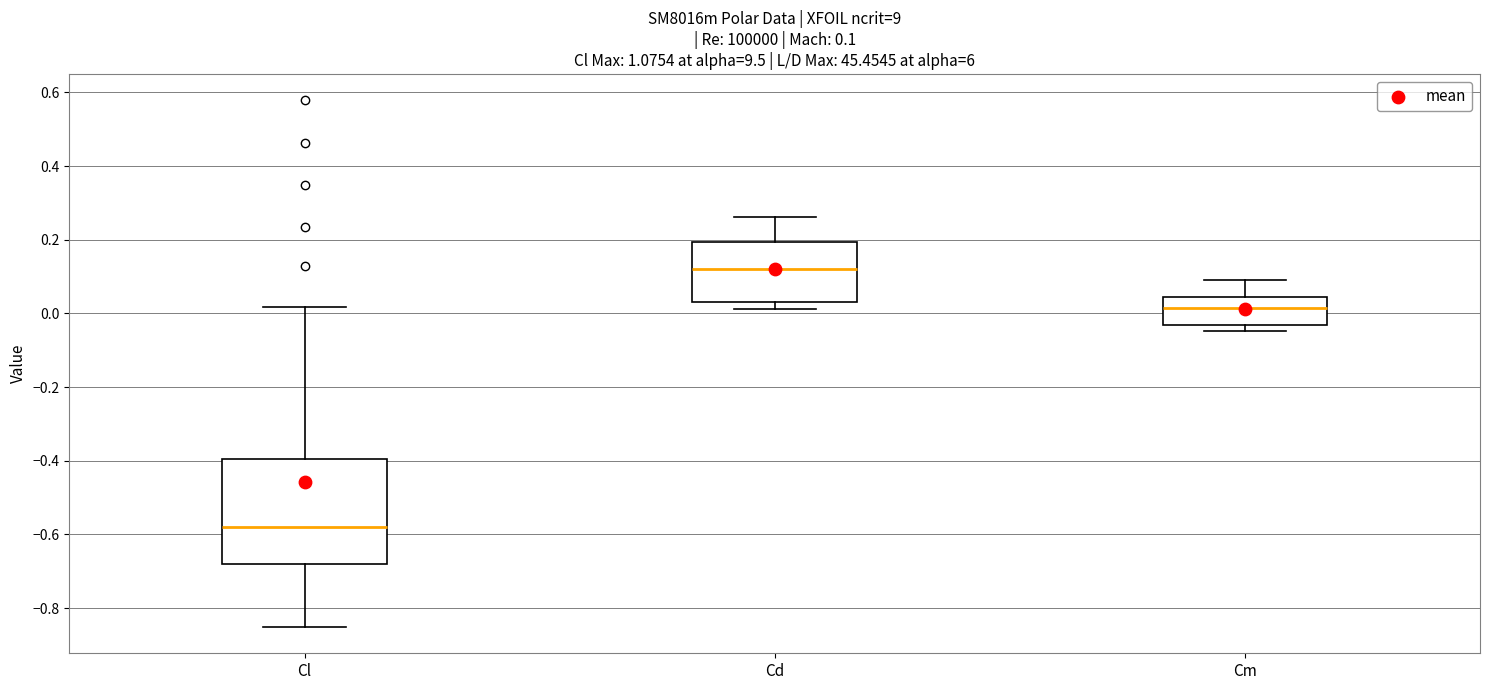

Comparing the boxes themselves (not the whiskers), which one is the tallest?

Cl